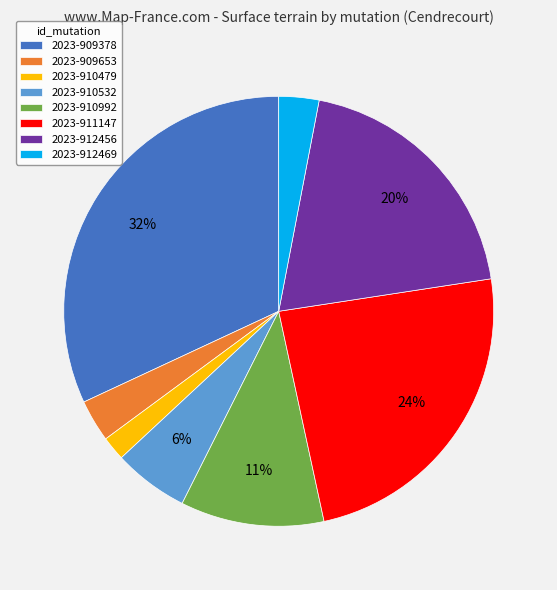

To the nearest percent, what percentage of the pie is 2023-910532?

6%